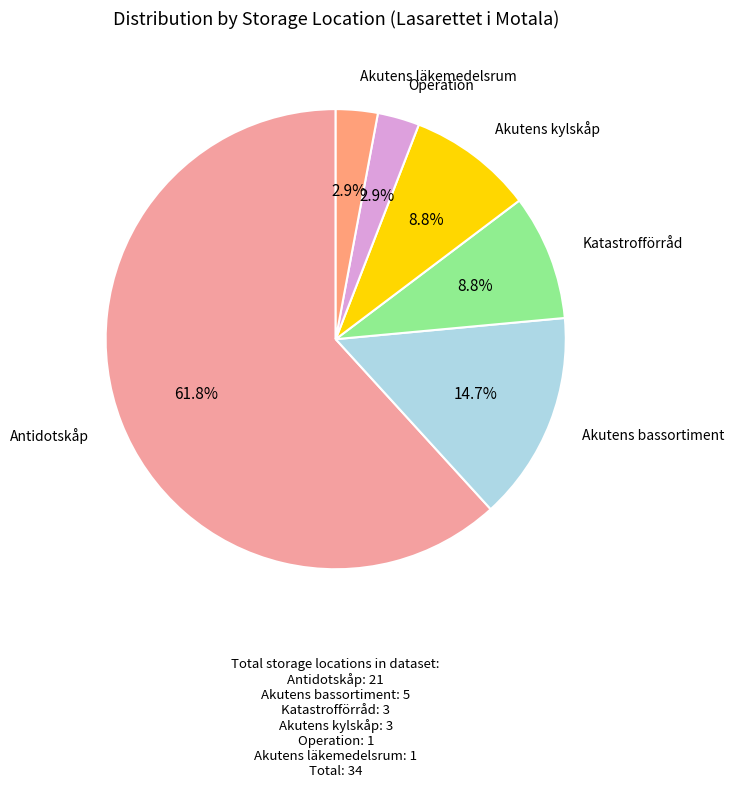

Which category has the smallest portion of the pie?

Operation